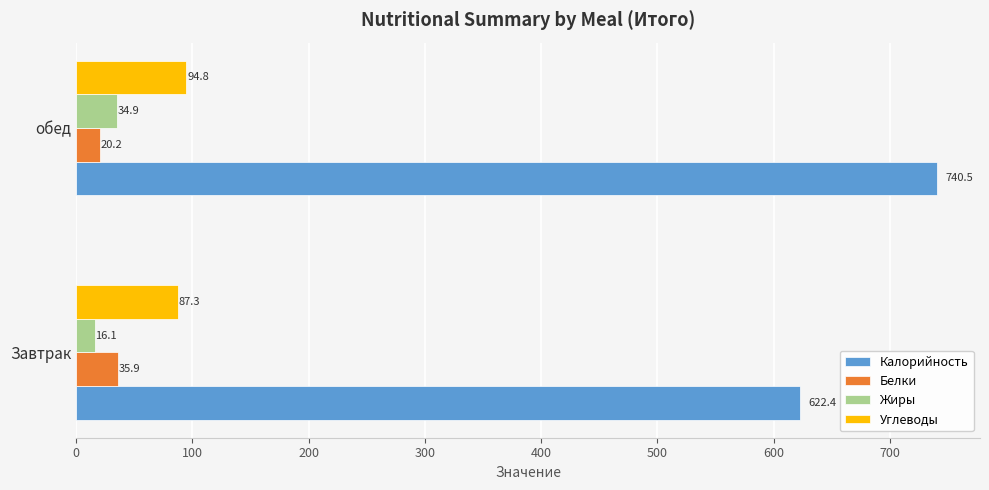

True or false: Жиры has a value of 34.9 at обед.

True